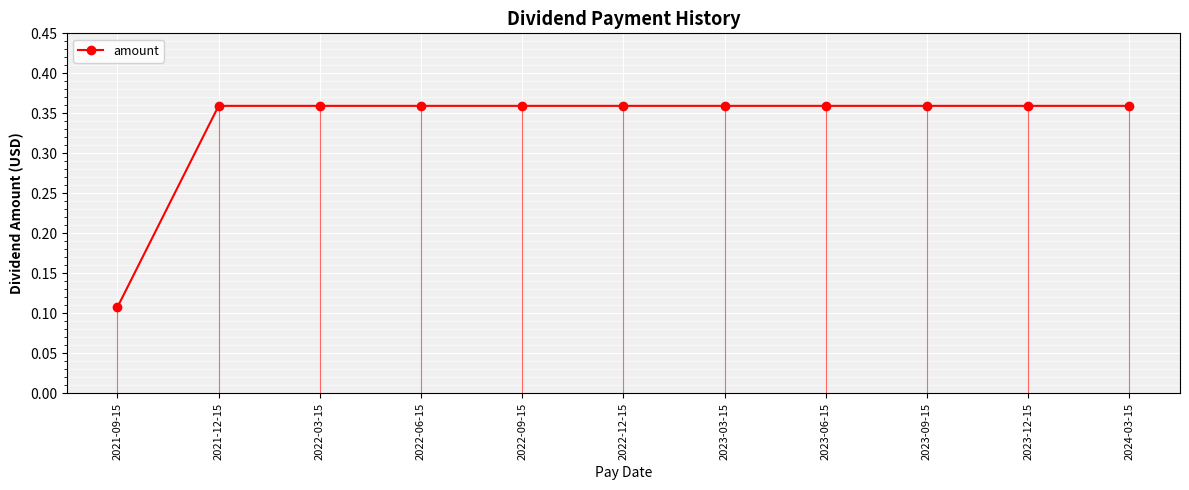

What position from the left is 2021-09-15?

1